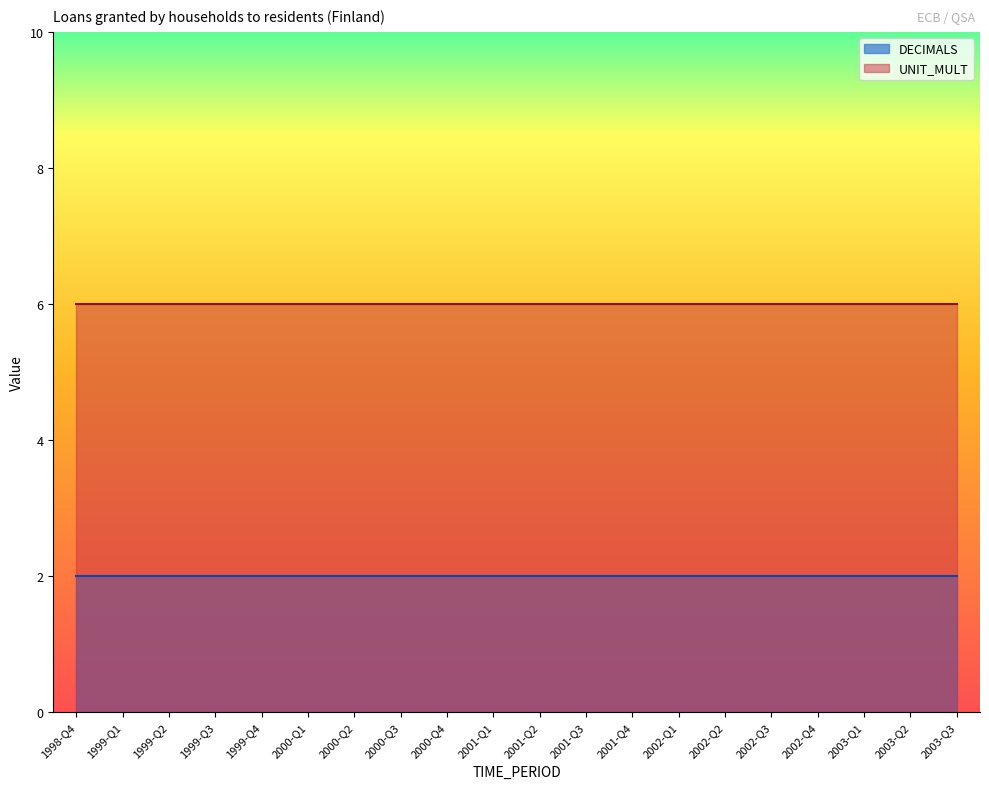

What is the maximum value shown in the chart?

6